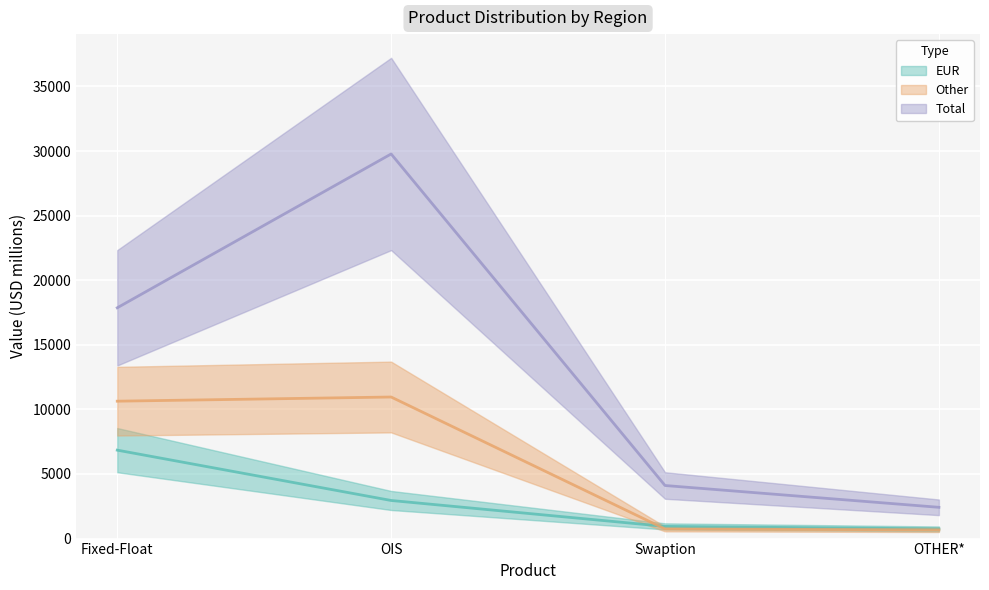

List the series in order of their peak value, lowest first.

EUR, Other, Total